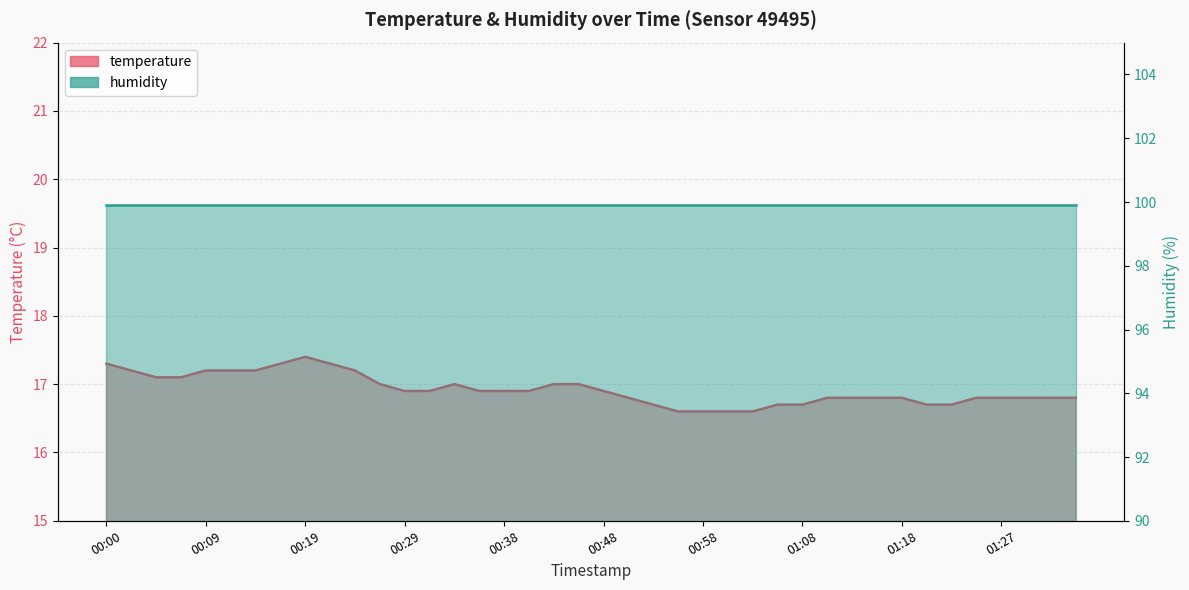

Rank the categories by value from highest to lowest.

00:19, 00:00, 00:17, 00:21, 00:02, 00:09, 00:12, 00:14, 00:24, 00:04, 00:07, 00:26, 00:34, 00:43, 00:46, 00:29, 00:31, 00:36, 00:38, 00:41, 00:48, 00:51, 01:10, 01:13, 01:15, 01:18, 01:25, 01:27, 01:30, 01:32, 01:35, 00:53, 01:05, 01:08, 01:20, 01:22, 00:56, 00:58, 01:00, 01:03